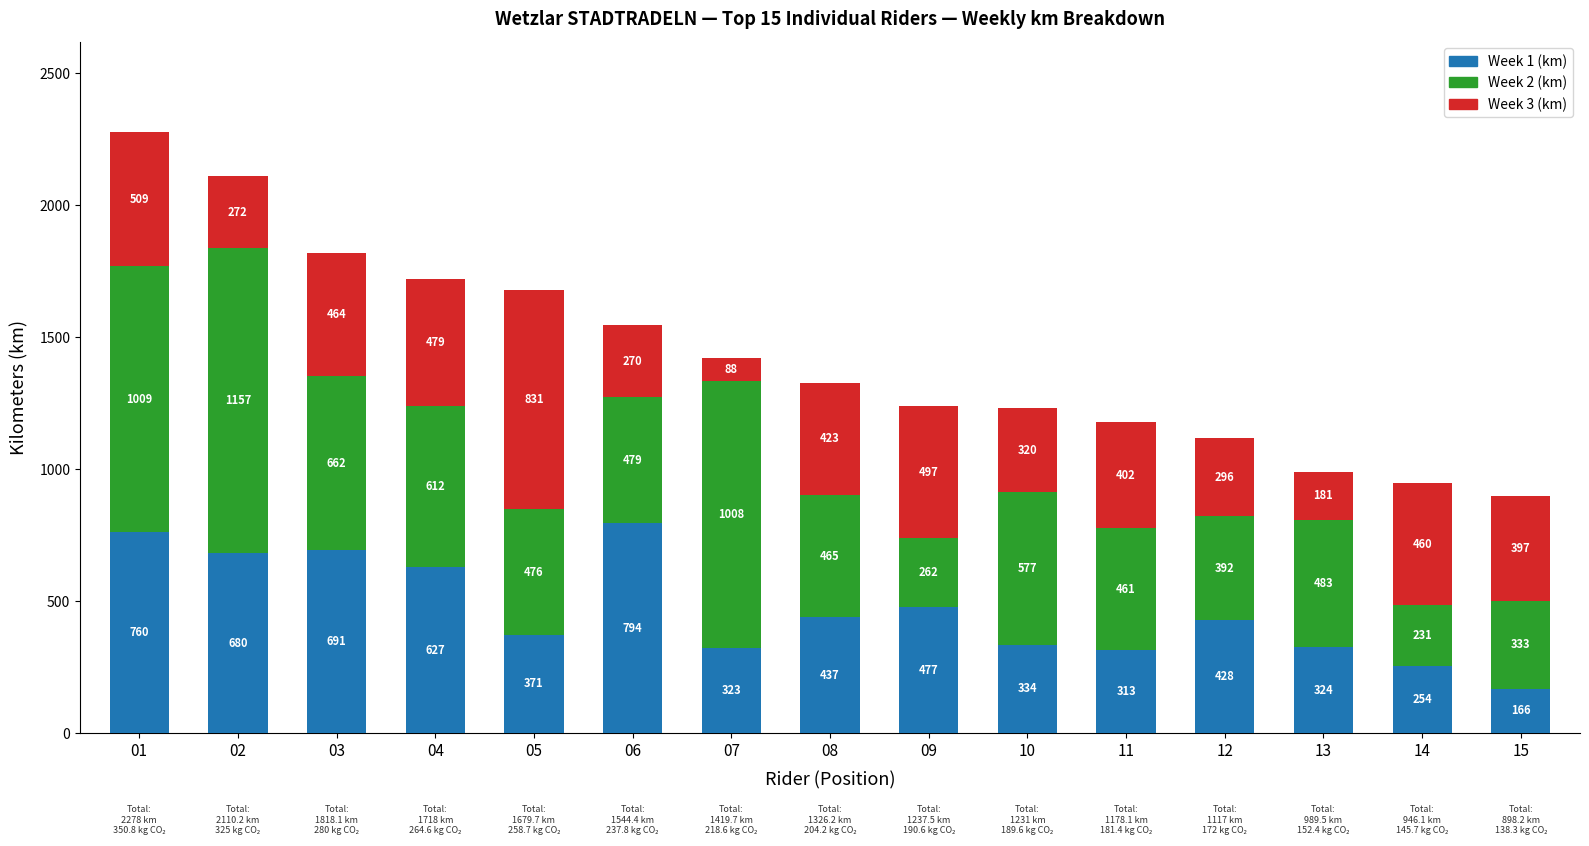

True or false: Week 1 (km) has a value of 627.0 at 04.

True